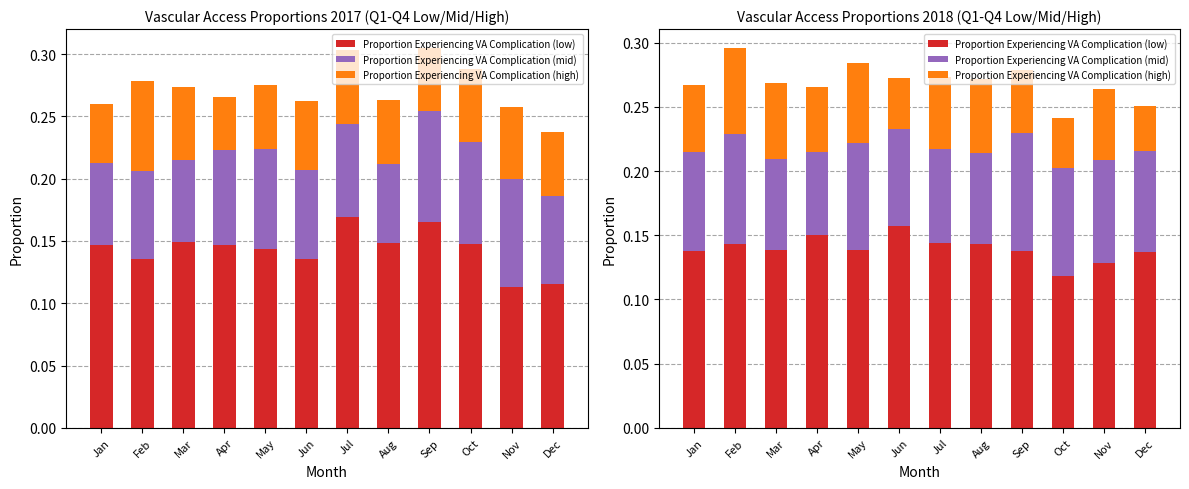

Rank the categories by Proportion Experiencing VA Complication (mid) value from lowest to highest.

Apr, Aug, Mar, Jul, Jun, Jan, Dec, Nov, May, Oct, Feb, Sep